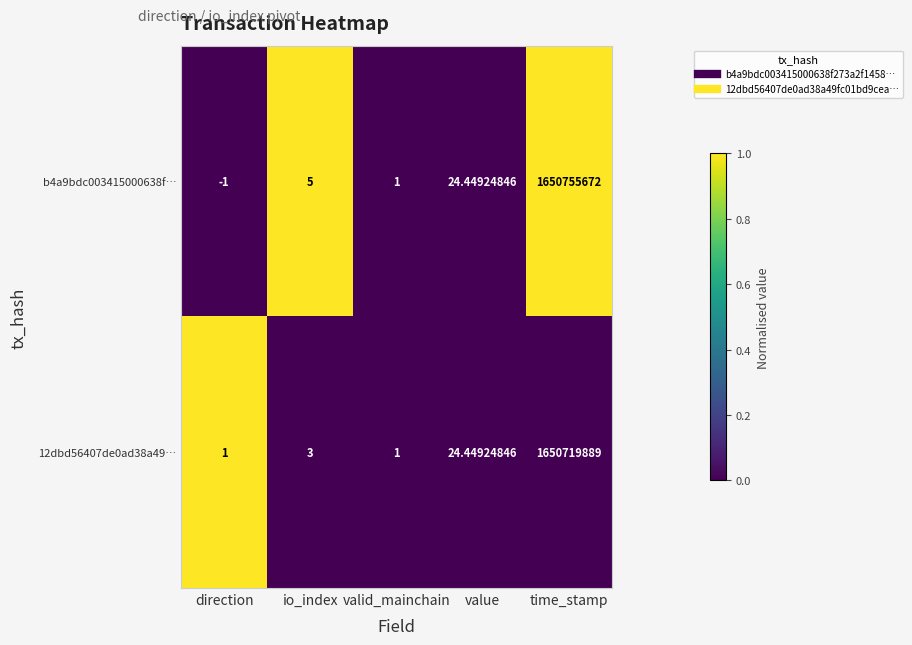

What is the difference between the highest and lowest values at io_index?

2.0